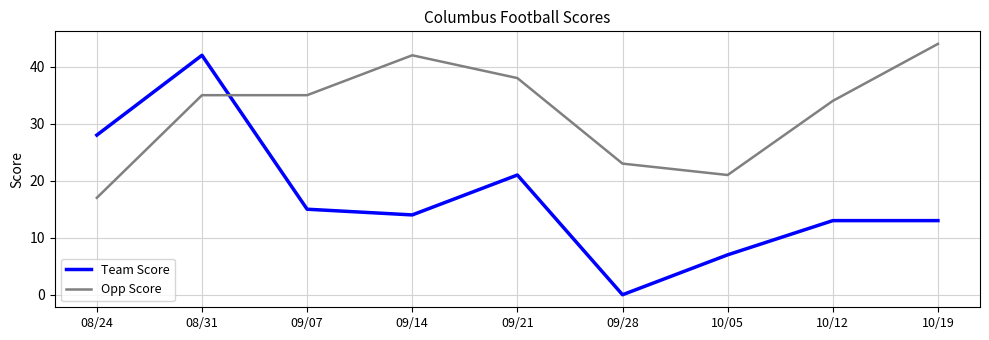

Rank the series by their average value, from highest to lowest.

Opp Score, Team Score